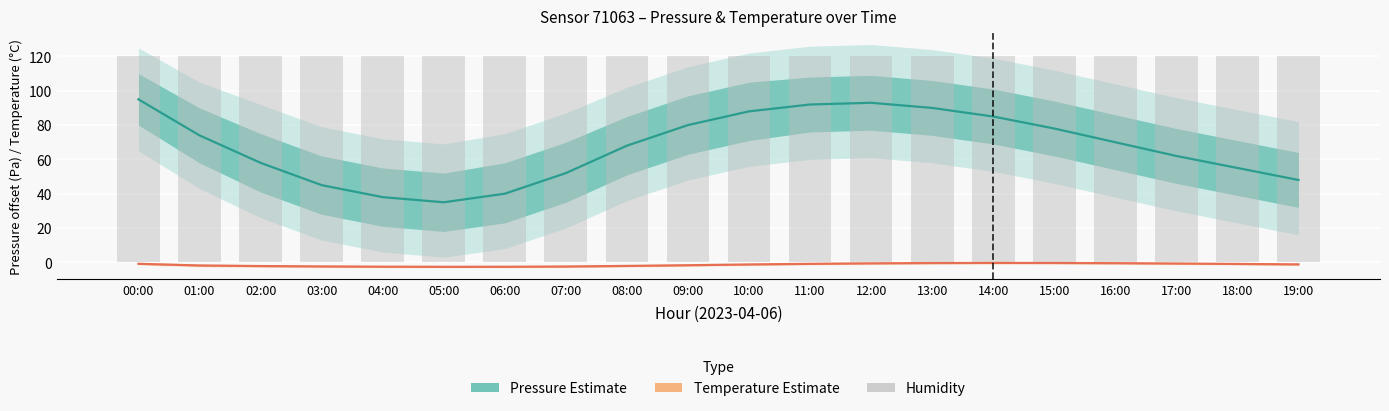

Count the number of data series in this chart.

3